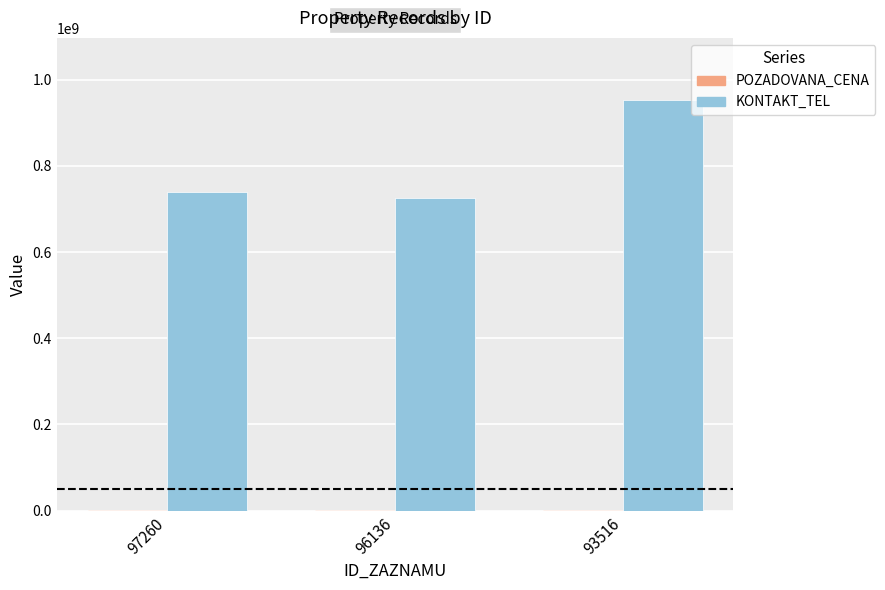

Which series changed the most between 97260 and 93516?

KONTAKT_TEL